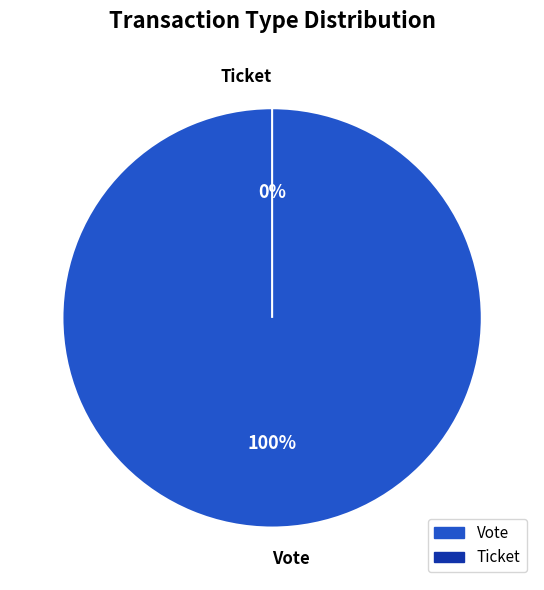

Which has a higher value, Vote or Ticket?

Vote